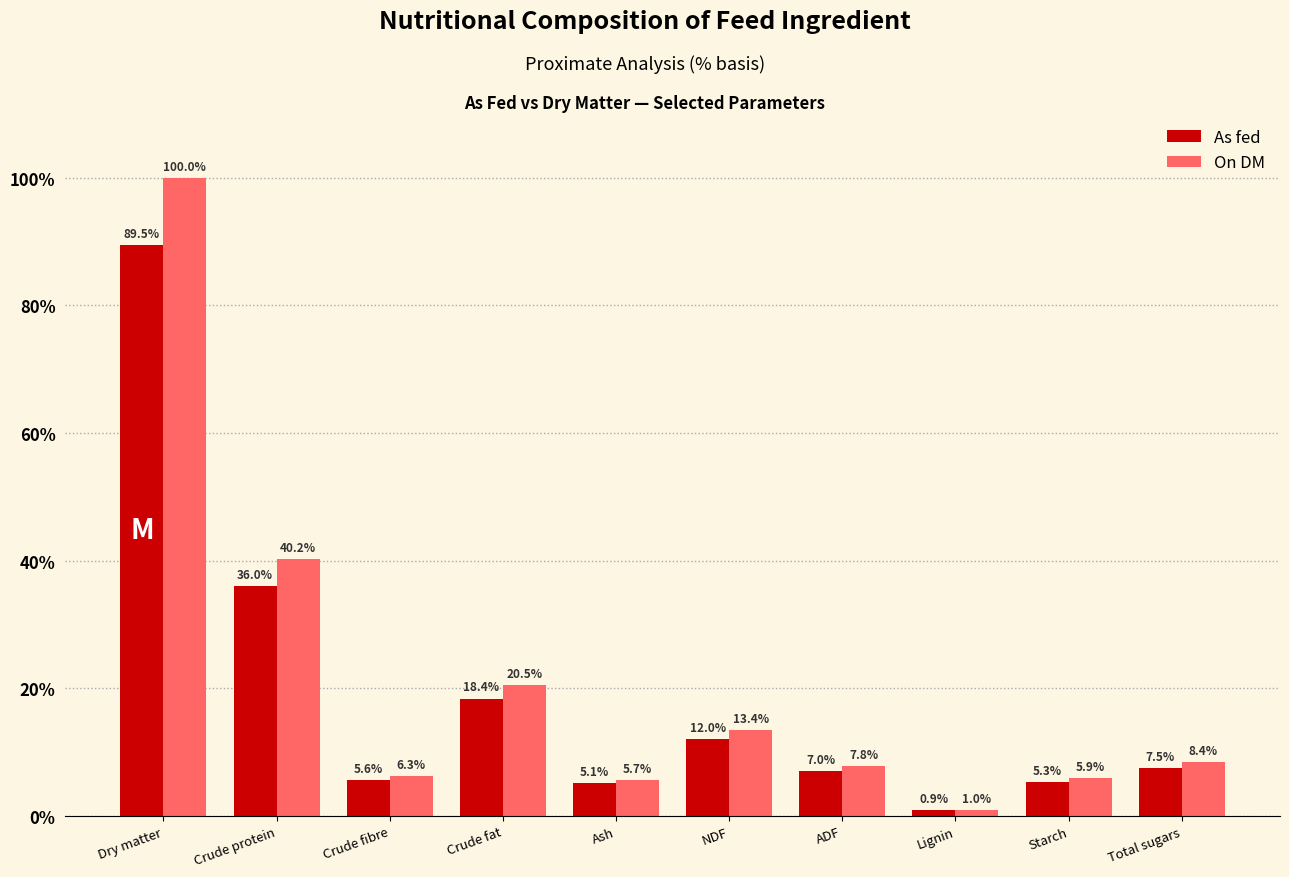

Which series has the largest range (max minus min)?

On DM